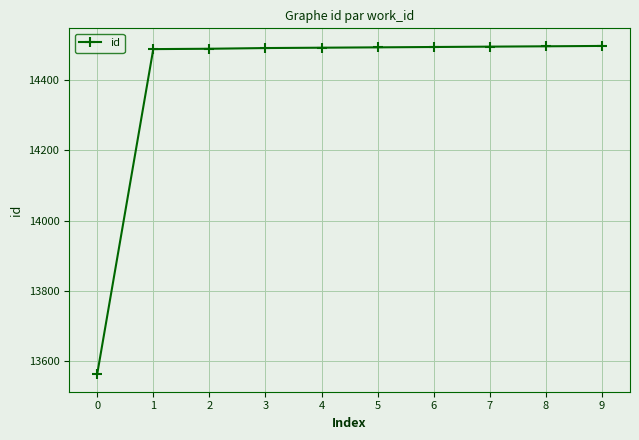

True or false: the data shows 20295 at 3.

False